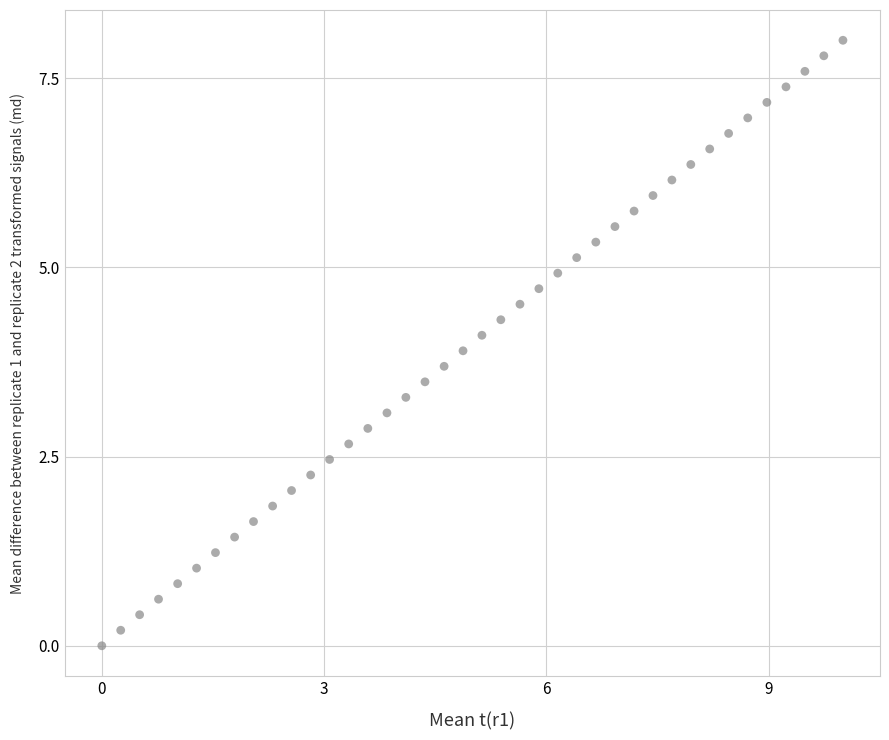

What is the range of Y values (max minus min)?

8.0